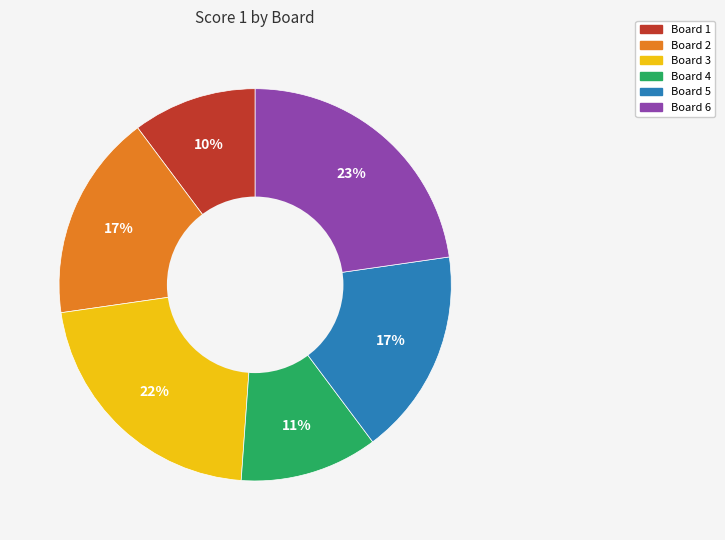

What is the largest slice in the pie chart?

Board 6